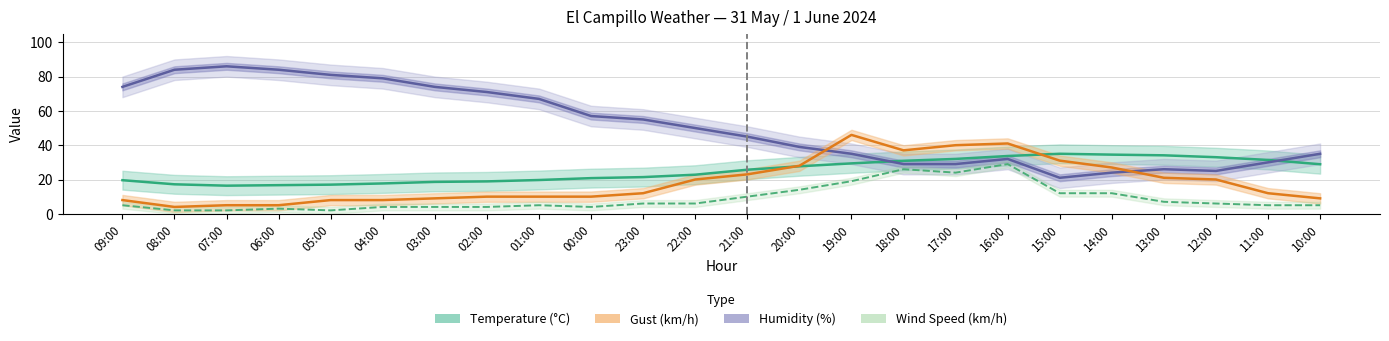

True or false: Gust and Wind Speed cross at least once.

False